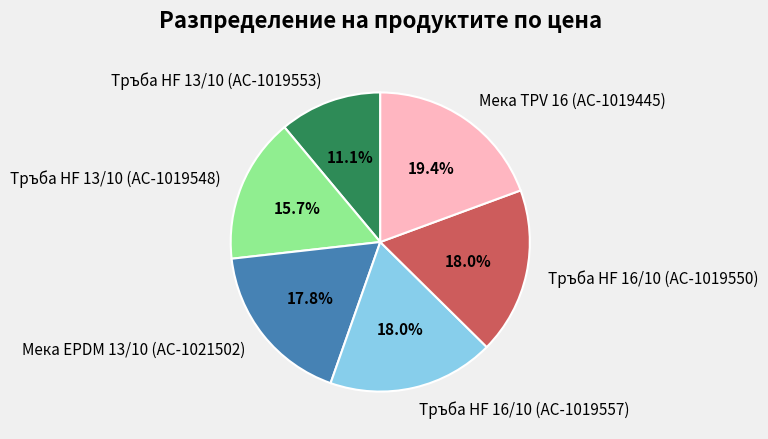

Is there any slice that represents more than half of the pie?

No